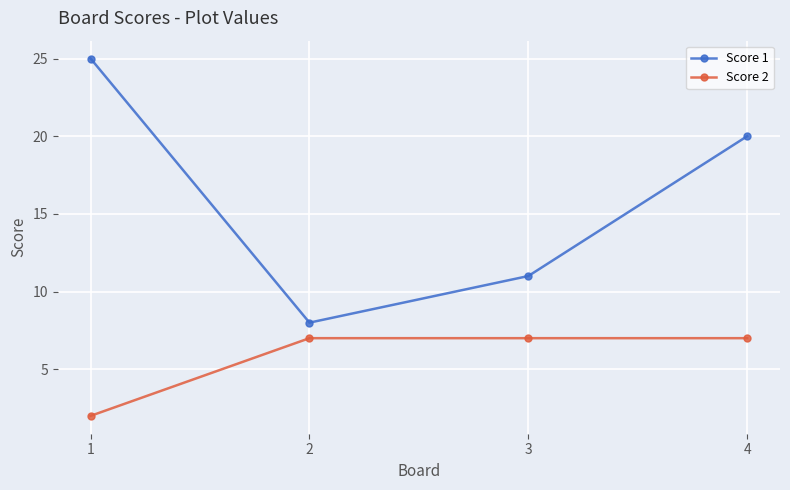

What is the value of the Score 1 point at the 4th from the left?

20